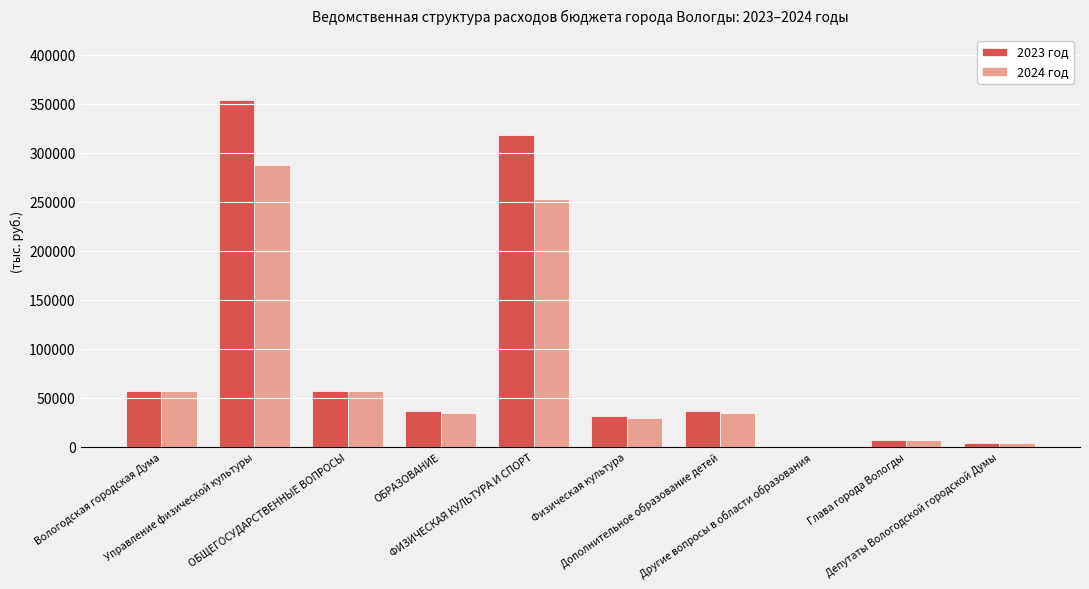

What is the sum of all 2023 год values?

900776.1